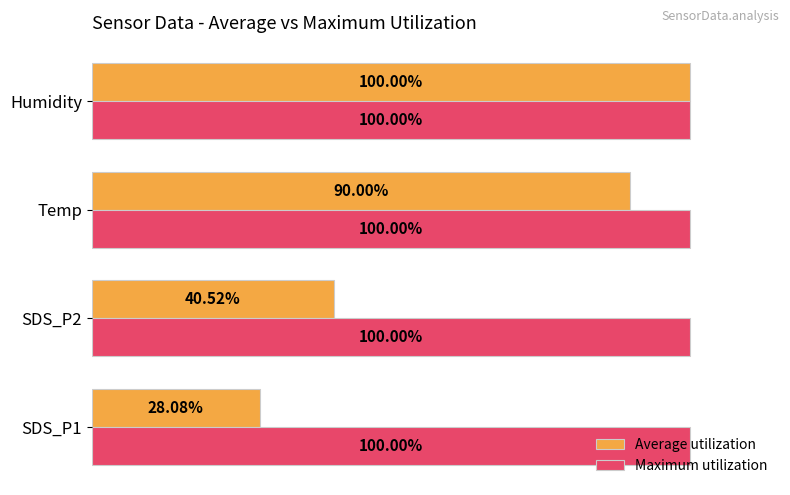

Rank the series by their average value, from highest to lowest.

Maximum utilization, Average utilization